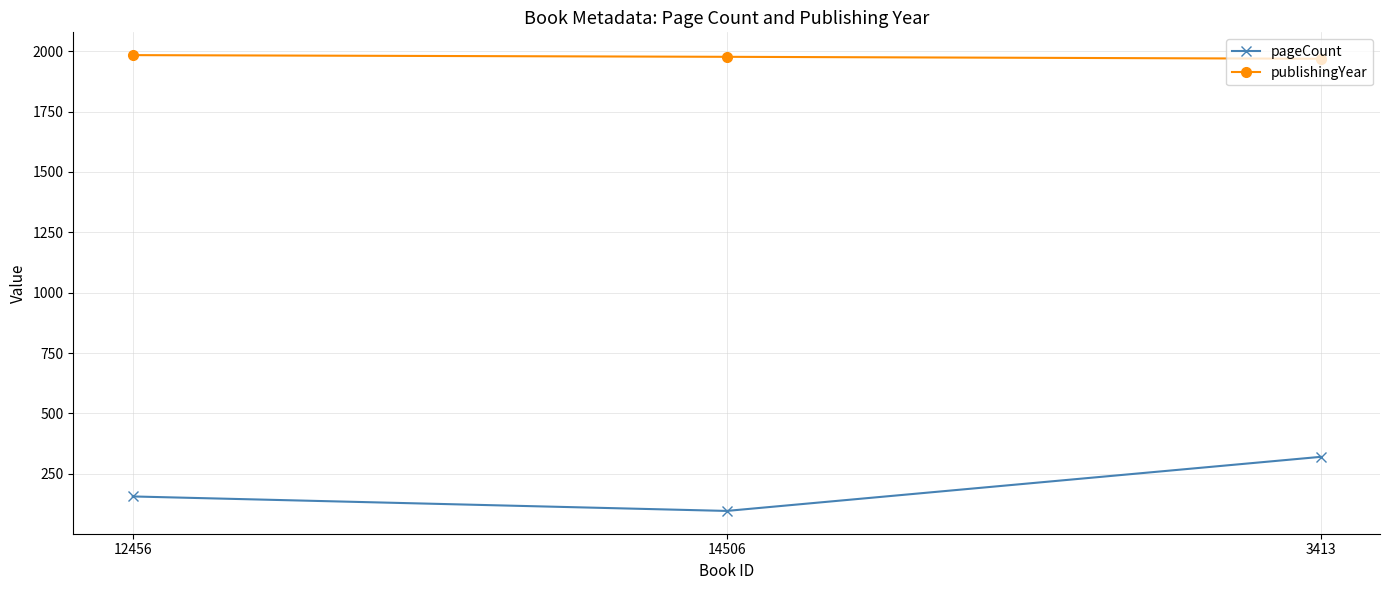

Is this an area chart (filled region under the line)?

No